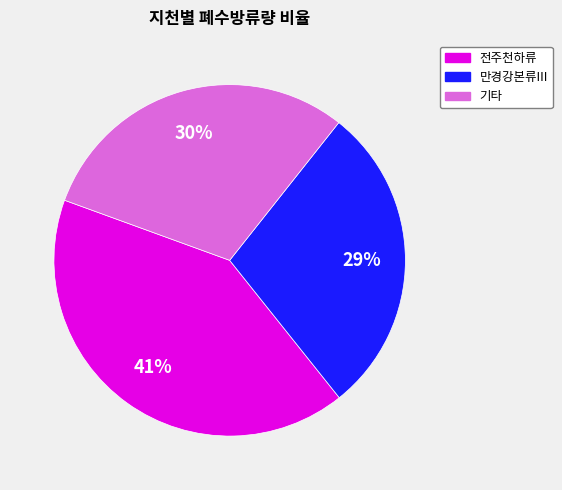

To the nearest percent, what is the average slice percentage?

33%